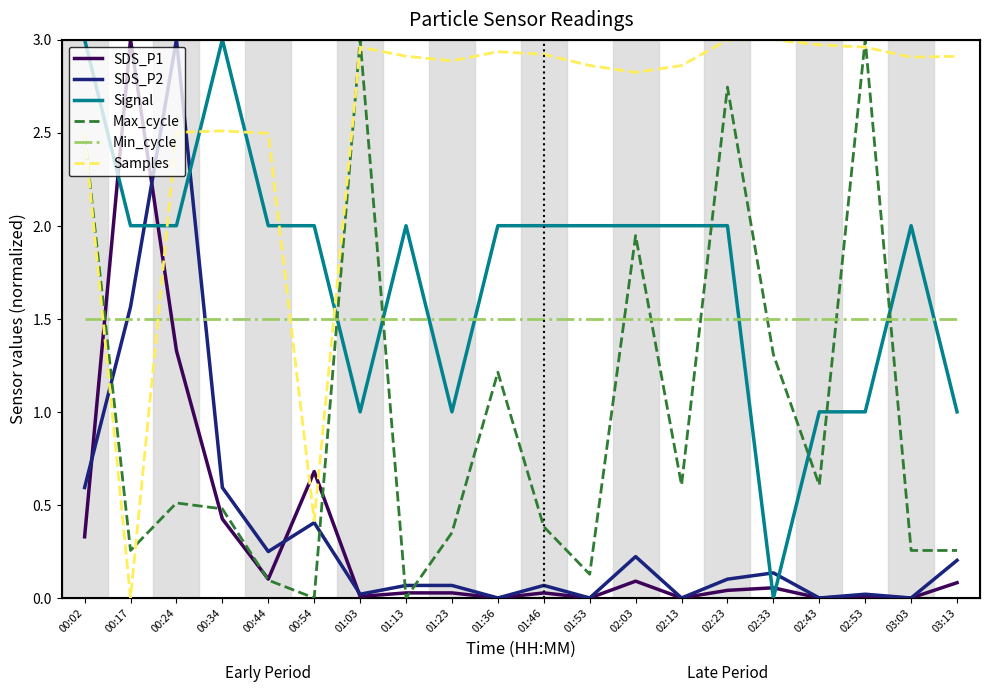

Where is Signal nearest to the value 1?

01:03